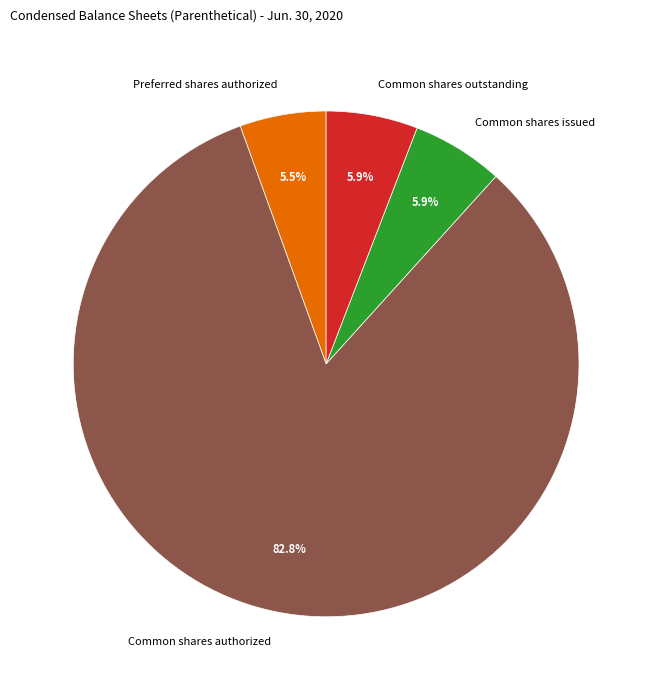

Which category has the biggest portion of the pie?

Common shares authorized